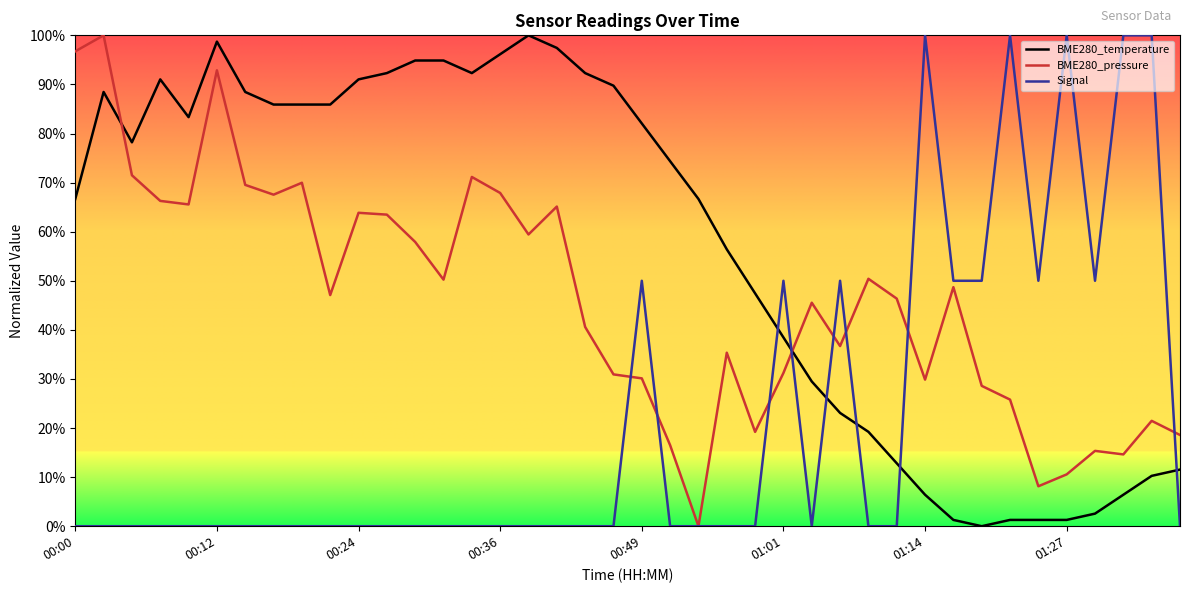

True or false: BME280_temperature and BME280_pressure intersect in this chart.

True